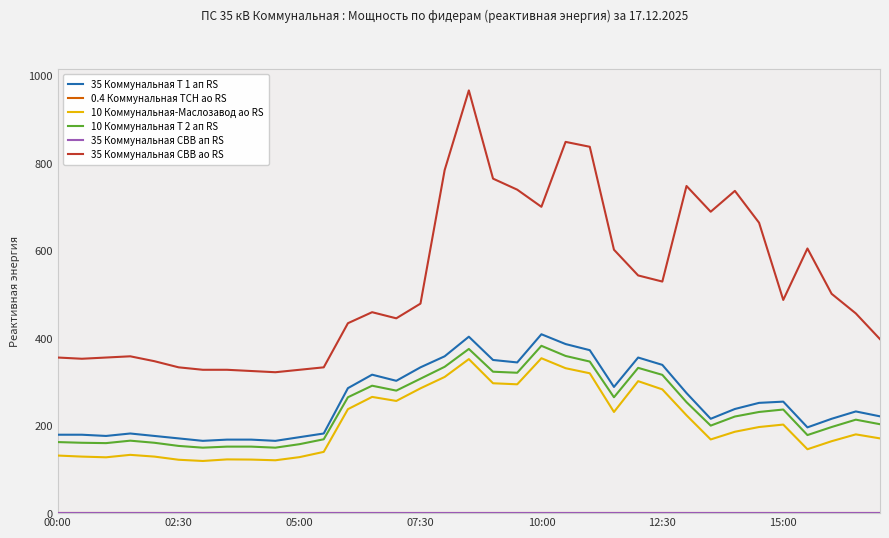

True or false: 35 Коммунальная СВВ ао RS and 10 Коммунальная-Маслозавод ао RS intersect in this chart.

False